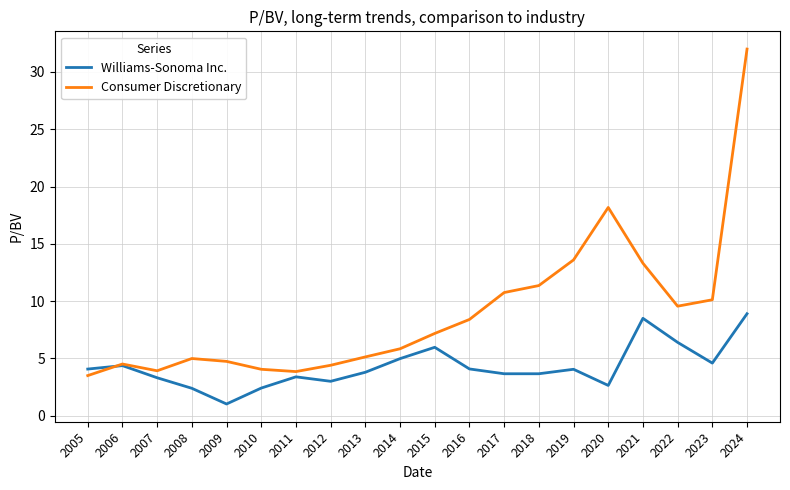

Does the chart display data point markers on the line(s)?

No